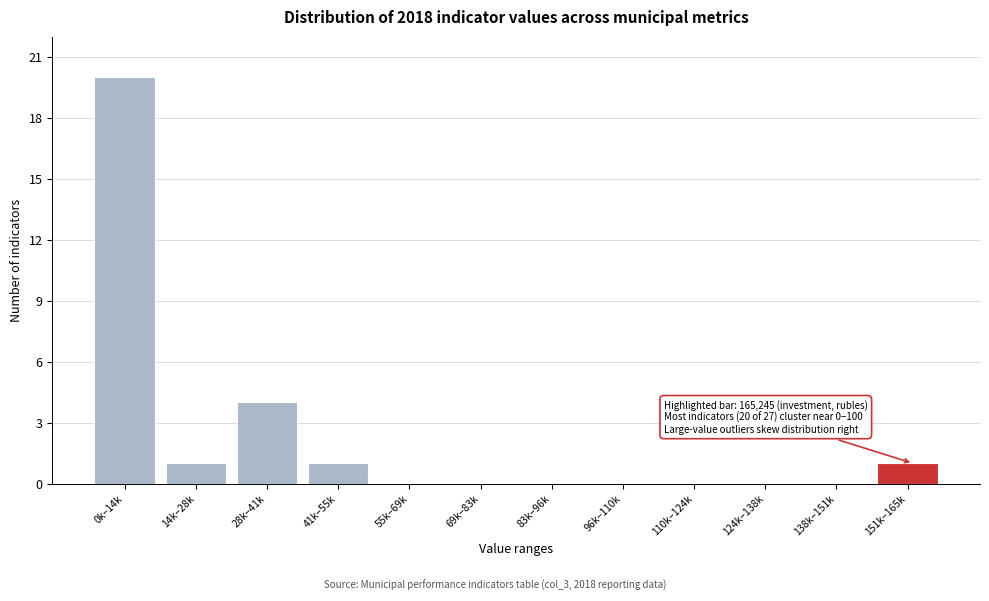

Reading left to right, list all the values displayed in this chart.

0k–14k=20	14k–28k=1	28k–41k=4	41k–55k=1	55k–69k=0	69k–83k=0	83k–96k=0	96k–110k=0	110k–124k=0	124k–138k=0	138k–151k=0	151k–165k=1